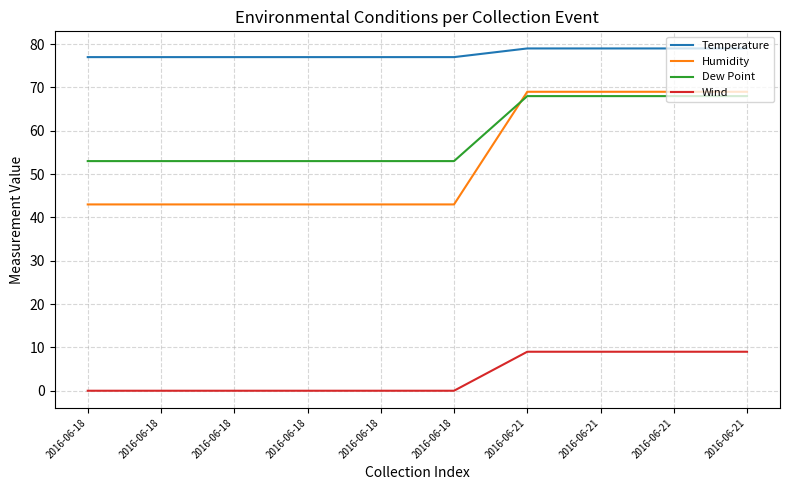

Which series has the largest total across all categories?

Temperature